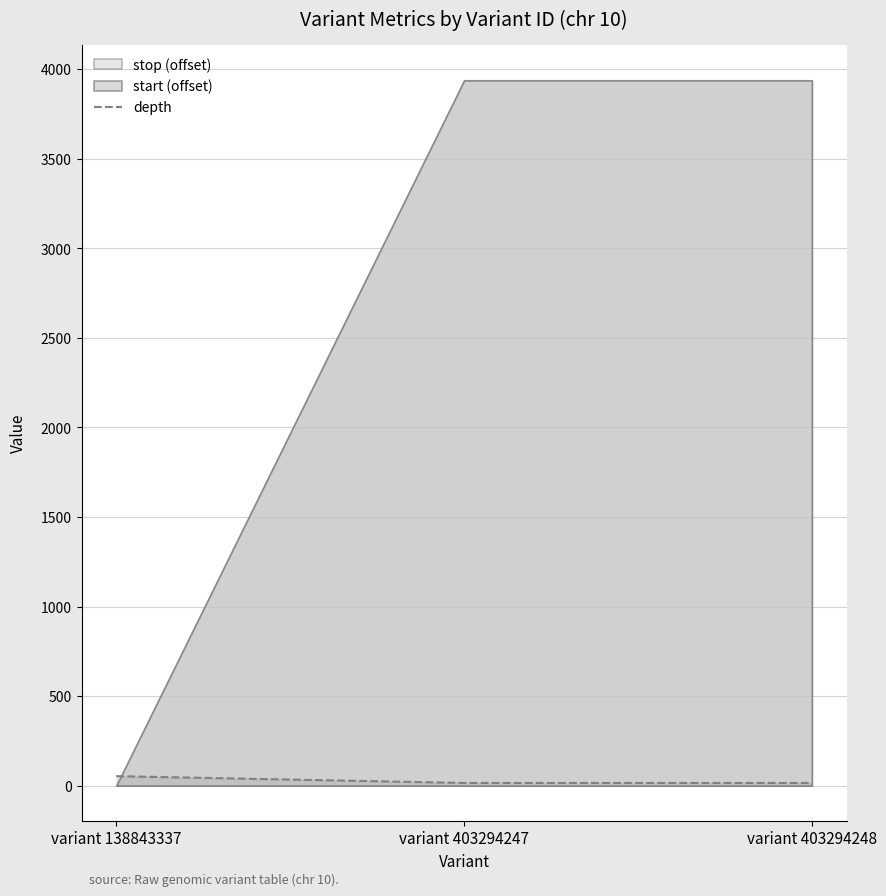

Where is the data nearest to the value 34?

variant 138843337